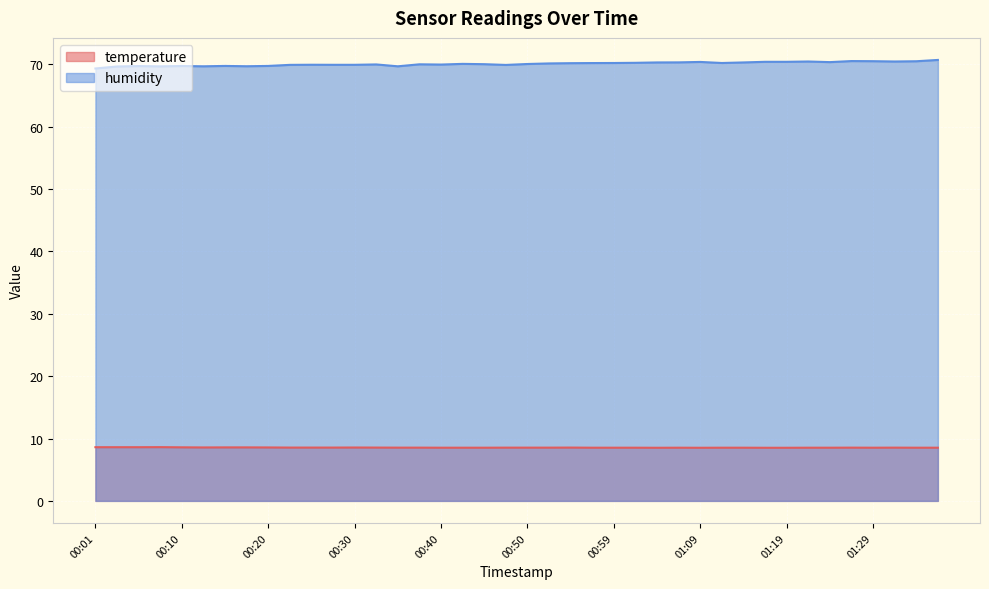

What is the greatest value displayed?

70.7